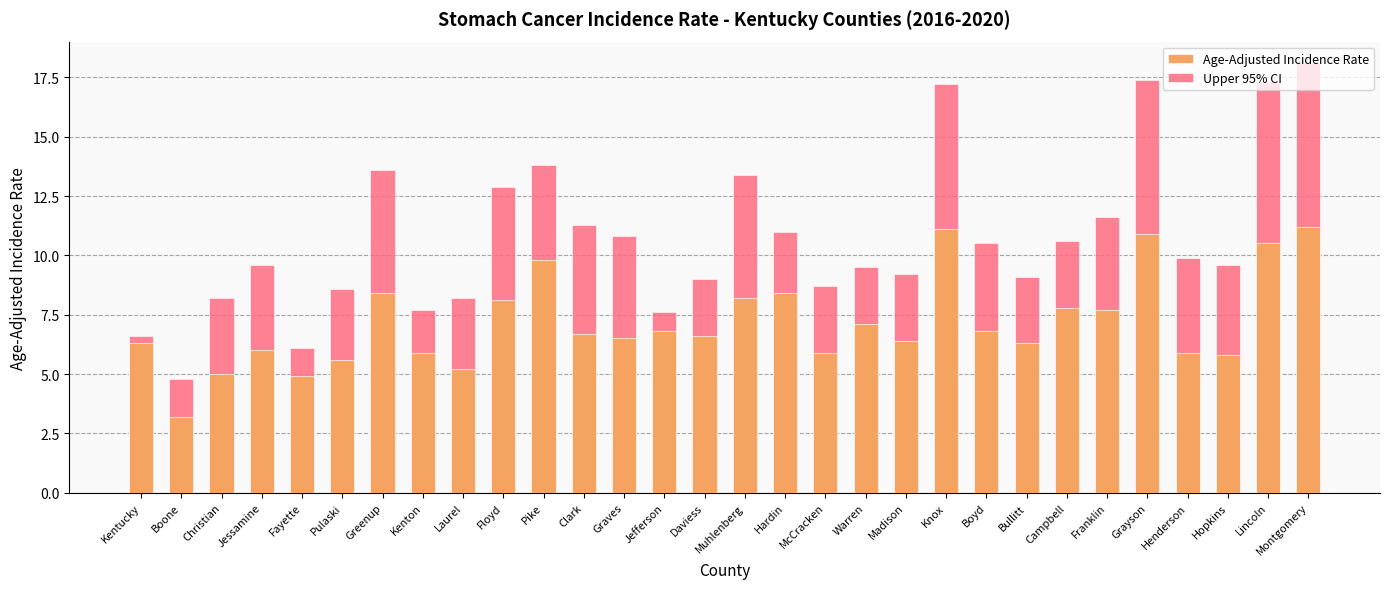

What are all the series names shown in the legend?

Age-Adjusted Incidence Rate, Upper 95% CI